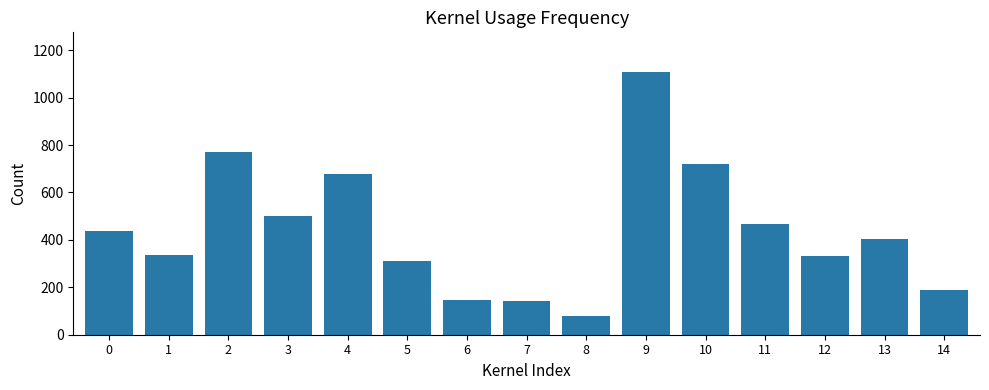

What is the value of the 2nd bar from the left?

335